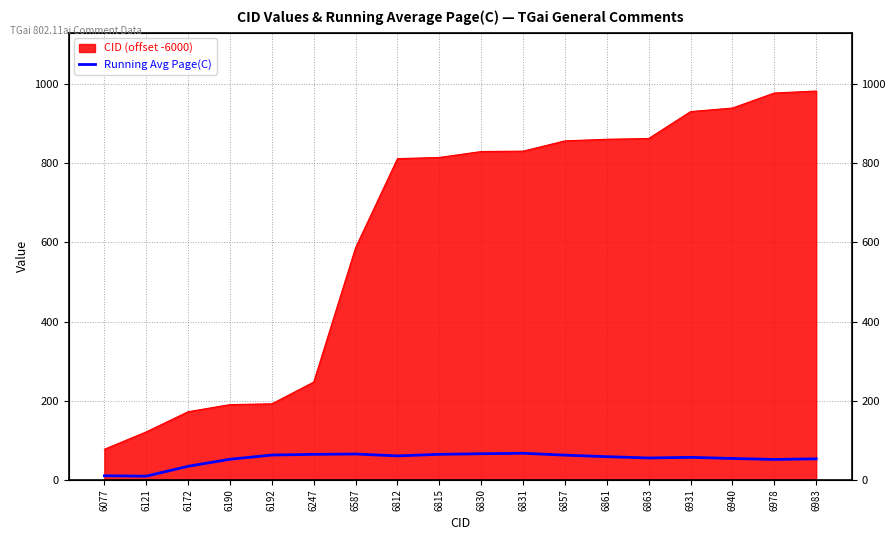

How many lines are shown in the chart?

1